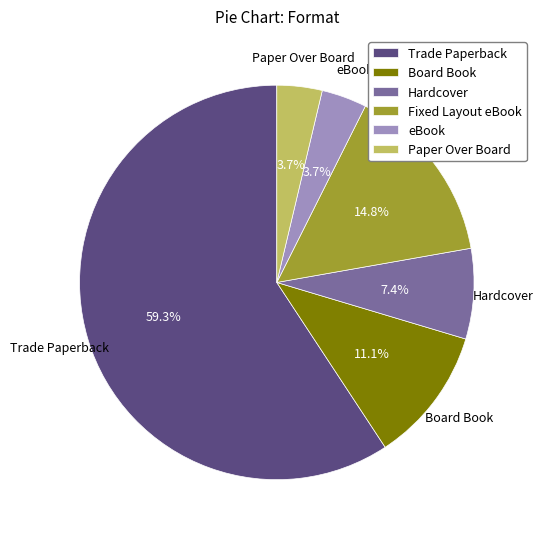

Is the sum of eBook and Paper Over Board greater than half?

No